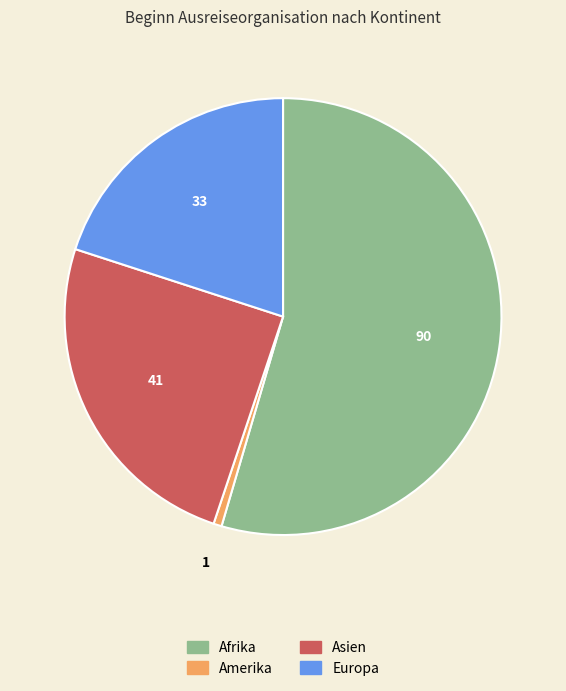

Is there a majority slice in this chart?

Yes